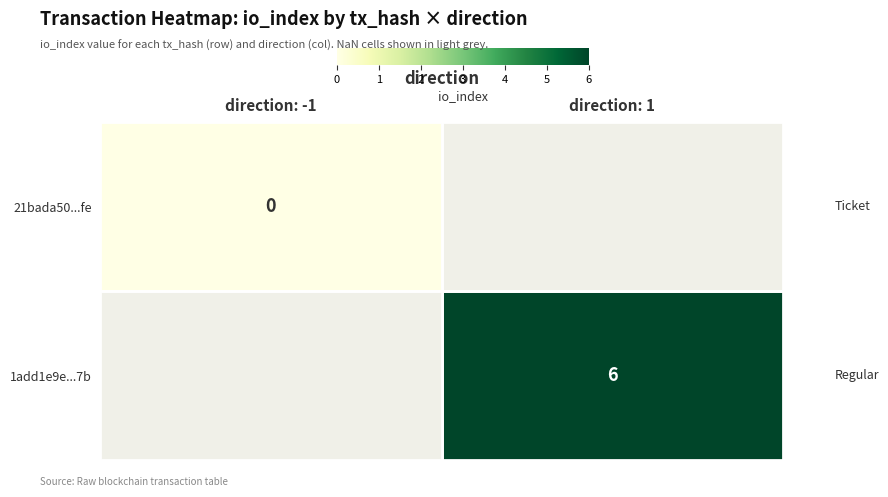

Is the value of 21bada50...fe at direction: -1 greater than the value of 1add1e9e...7b at direction: 1?

No